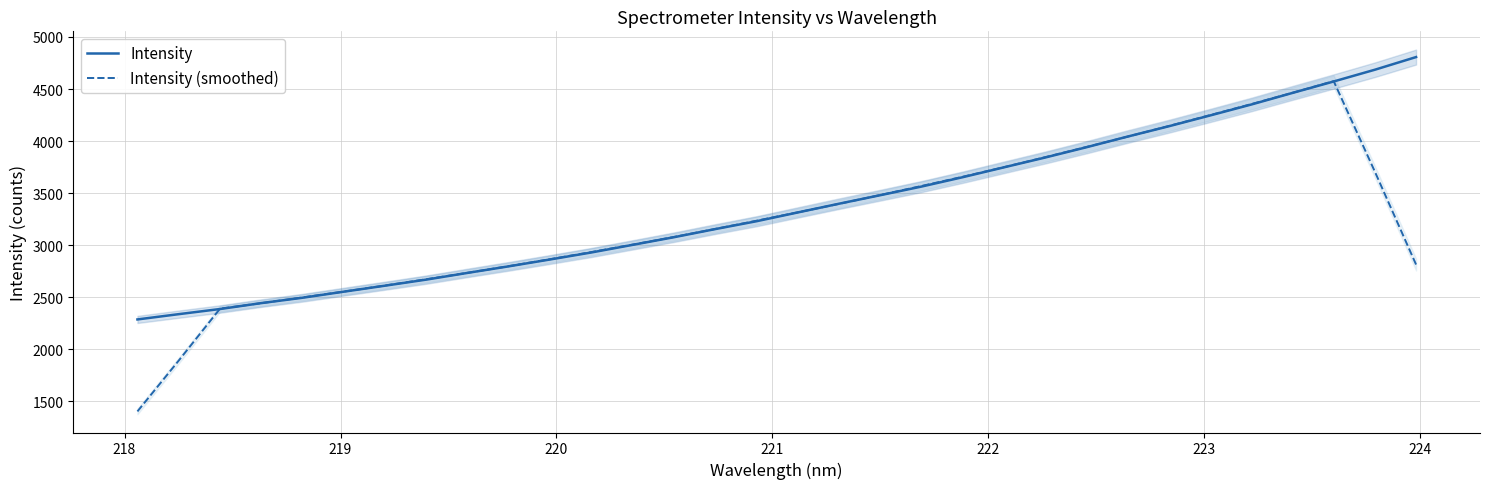

What is the value of the Intensity point at the 19th from the left?

3479.5